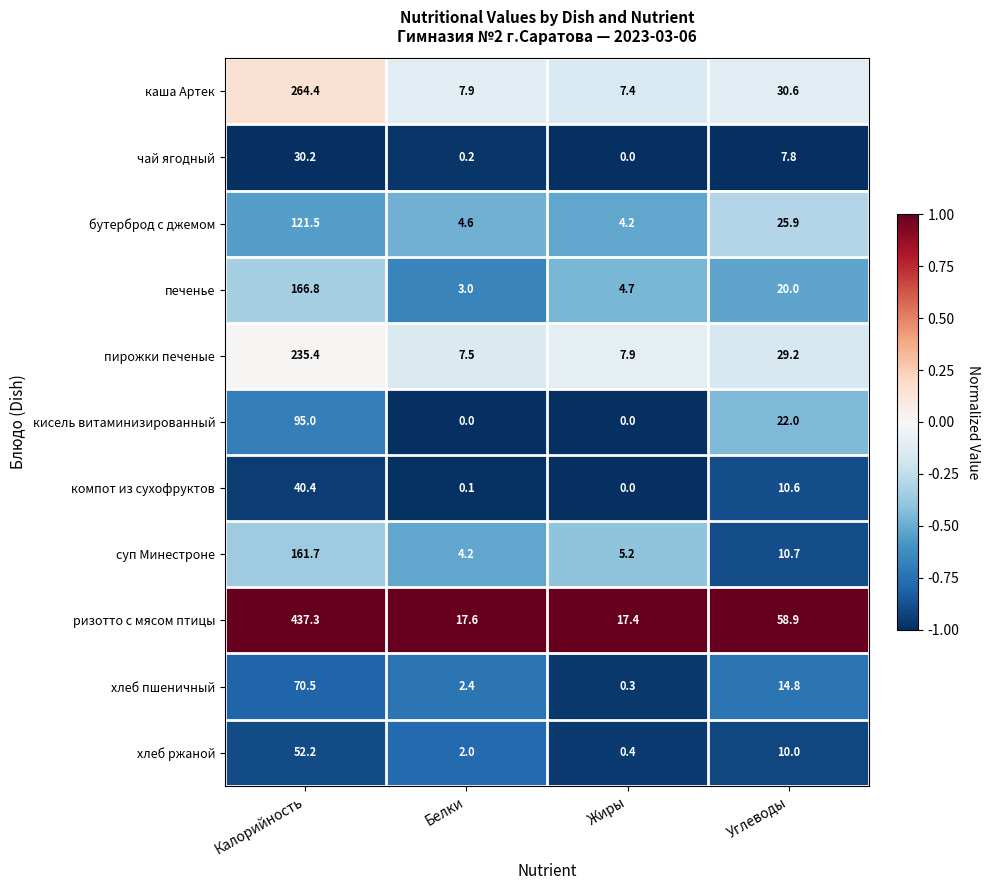

At Белки, list the series in order from largest to smallest.

ризотто с мясом птицы, каша Артек, пирожки печеные, бутерброд с джемом, суп Минестроне, печенье, хлеб пшеничный, хлеб ржаной, чай ягодный, компот из сухофруктов, кисель витаминизированный